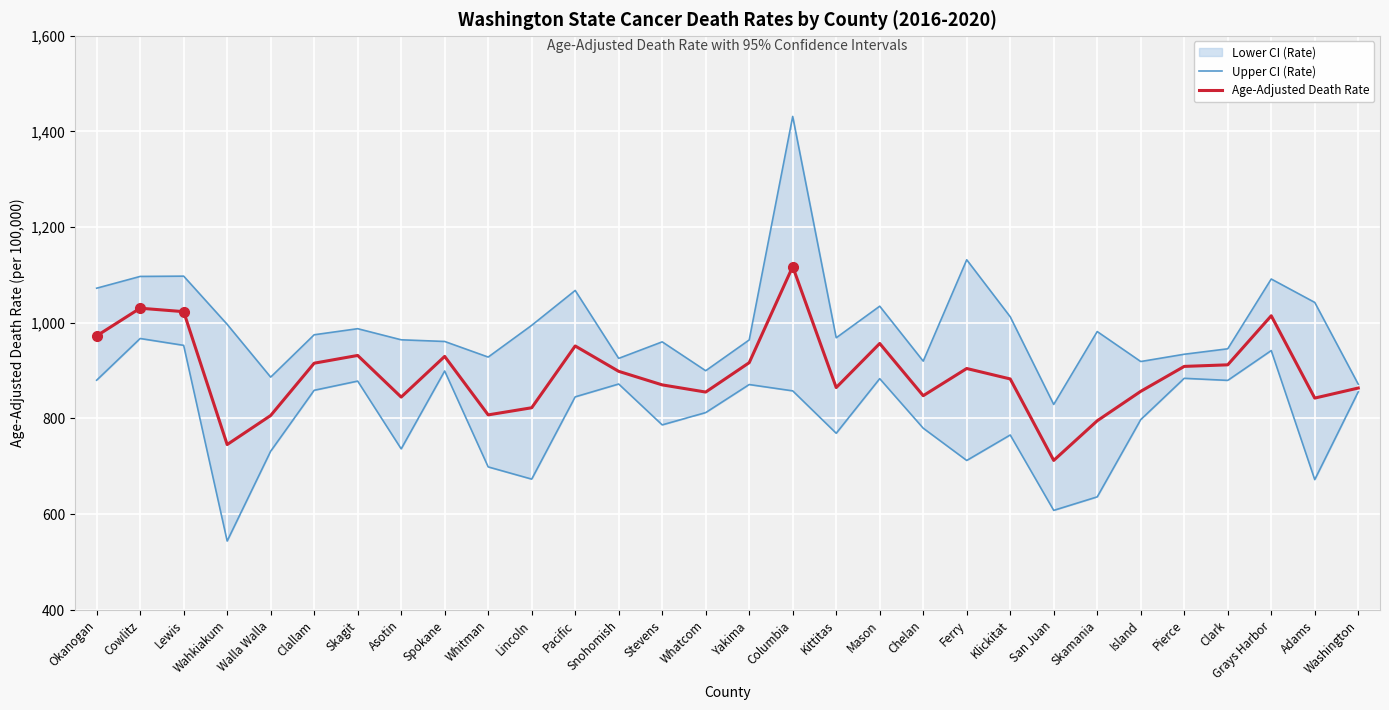

Which series has the largest total across all categories?

Upper CI (Rate)